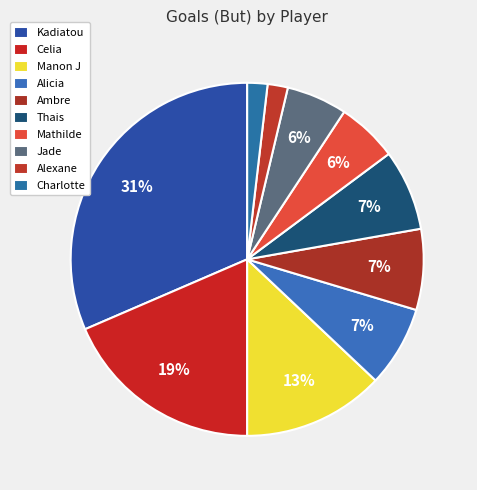

What percentage do Manon J and Alicia together represent?

19.6%